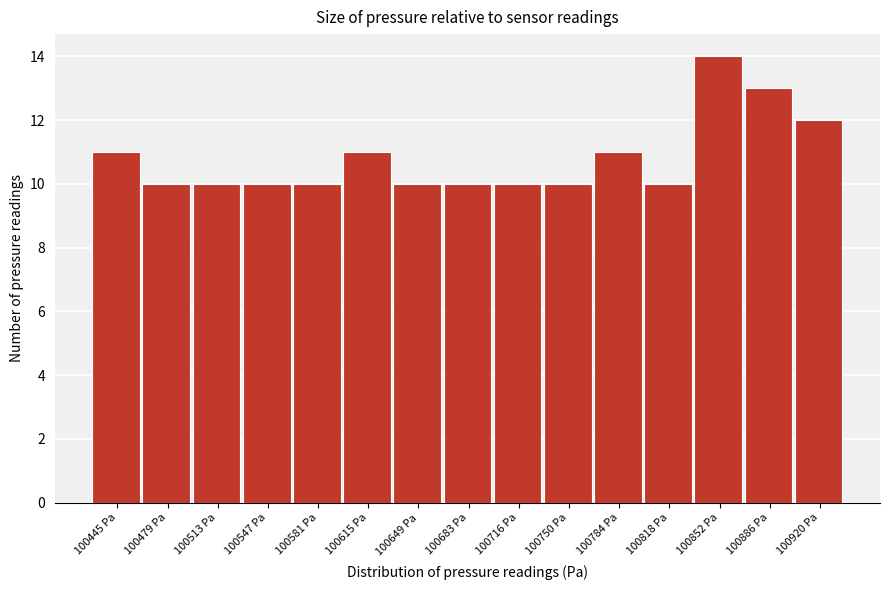

Reading left to right, extract all data points from this chart.

100445 Pa=11	100479 Pa=10	100513 Pa=10	100547 Pa=10	100581 Pa=10	100615 Pa=11	100649 Pa=10	100683 Pa=10	100716 Pa=10	100750 Pa=10	100784 Pa=11	100818 Pa=10	100852 Pa=14	100886 Pa=13	100920 Pa=12